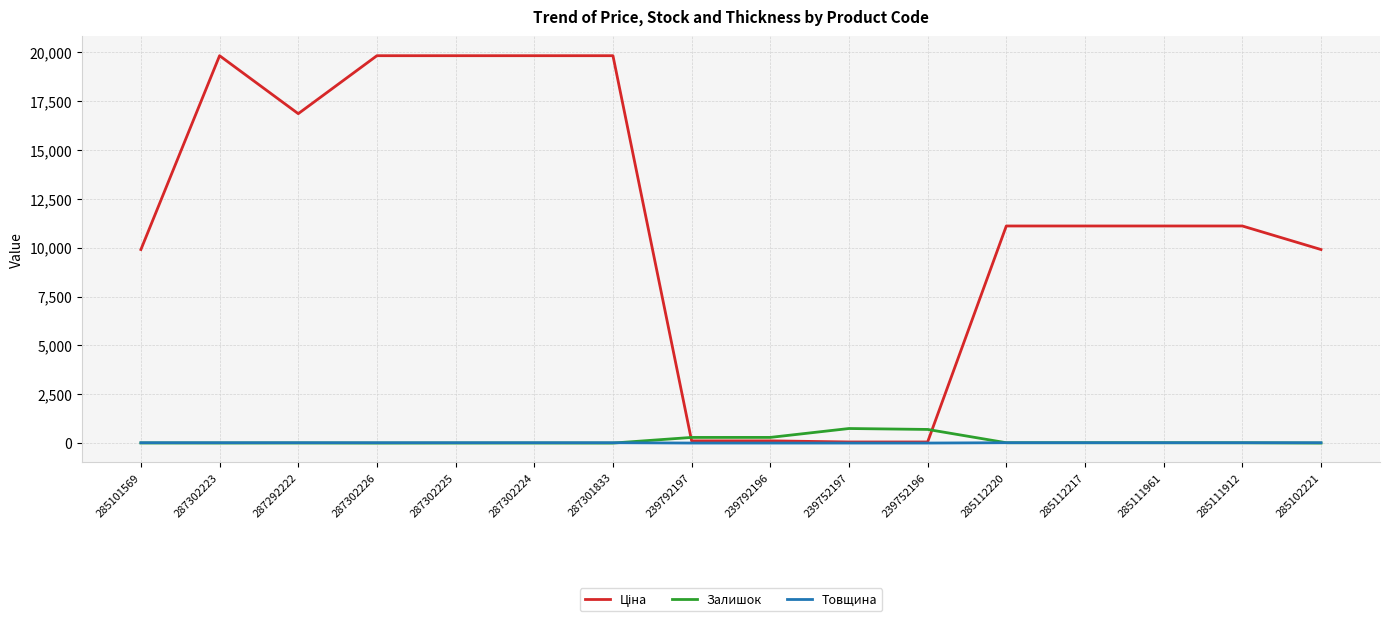

What is the highest value of the Залишок series?

745.0